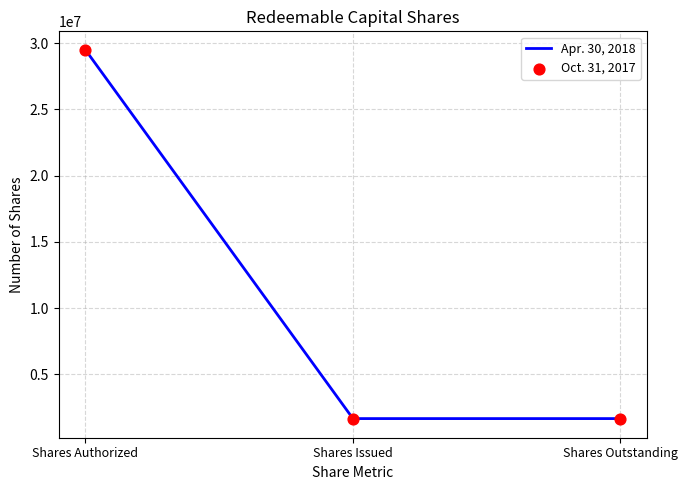

What are all the series names shown in the legend?

Apr. 30, 2018, Oct. 31, 2017